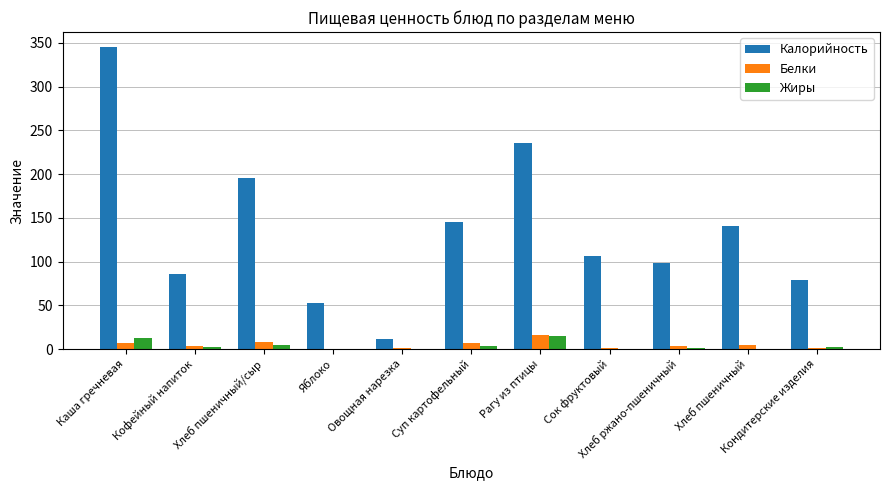

Does the chart contain stacked bars?

No